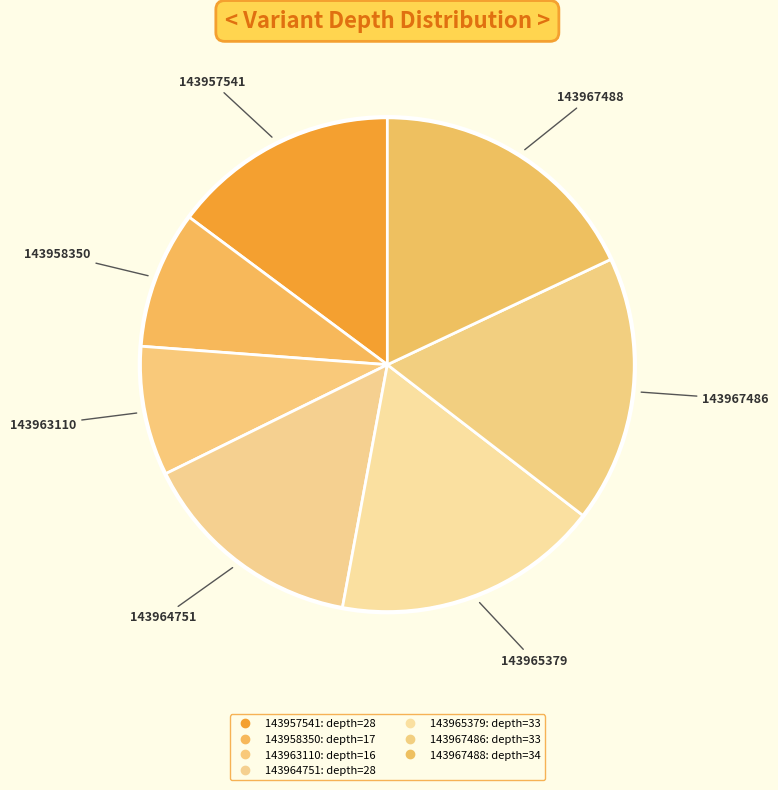

To the nearest percent, what is the difference between the 143958350 and 143965379 slice percentages?

8%